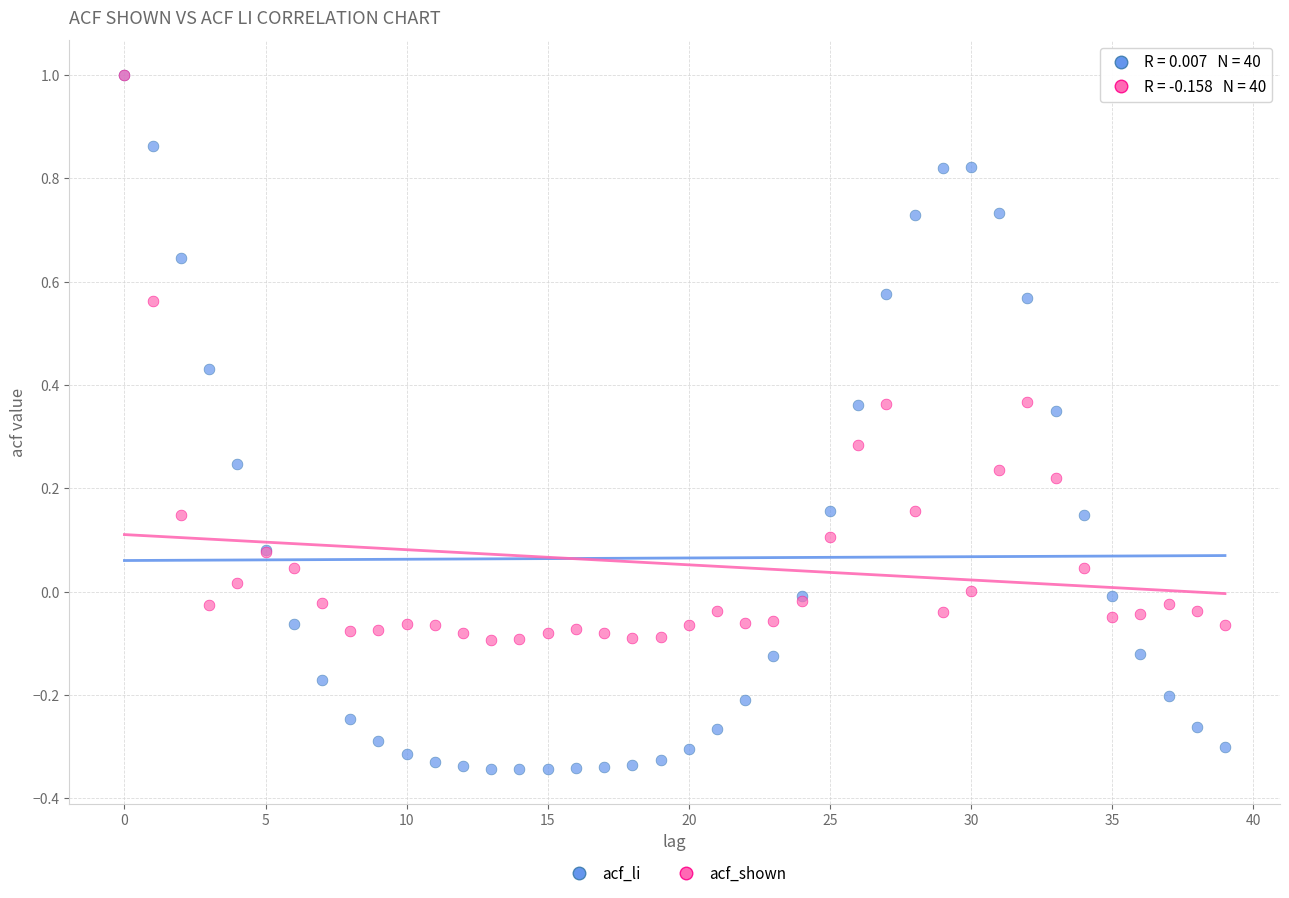

What are all the series names shown in the legend?

acf_li, acf_shown